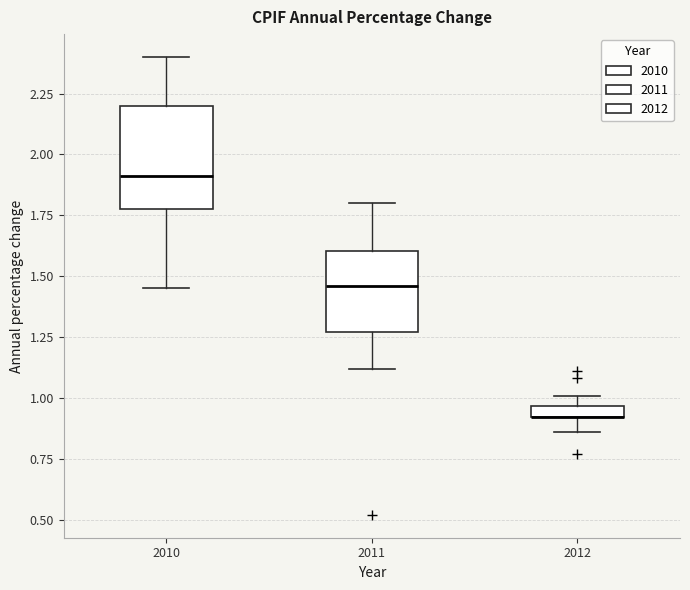

Comparing the boxes themselves (not the whiskers), which one is the tallest?

2010